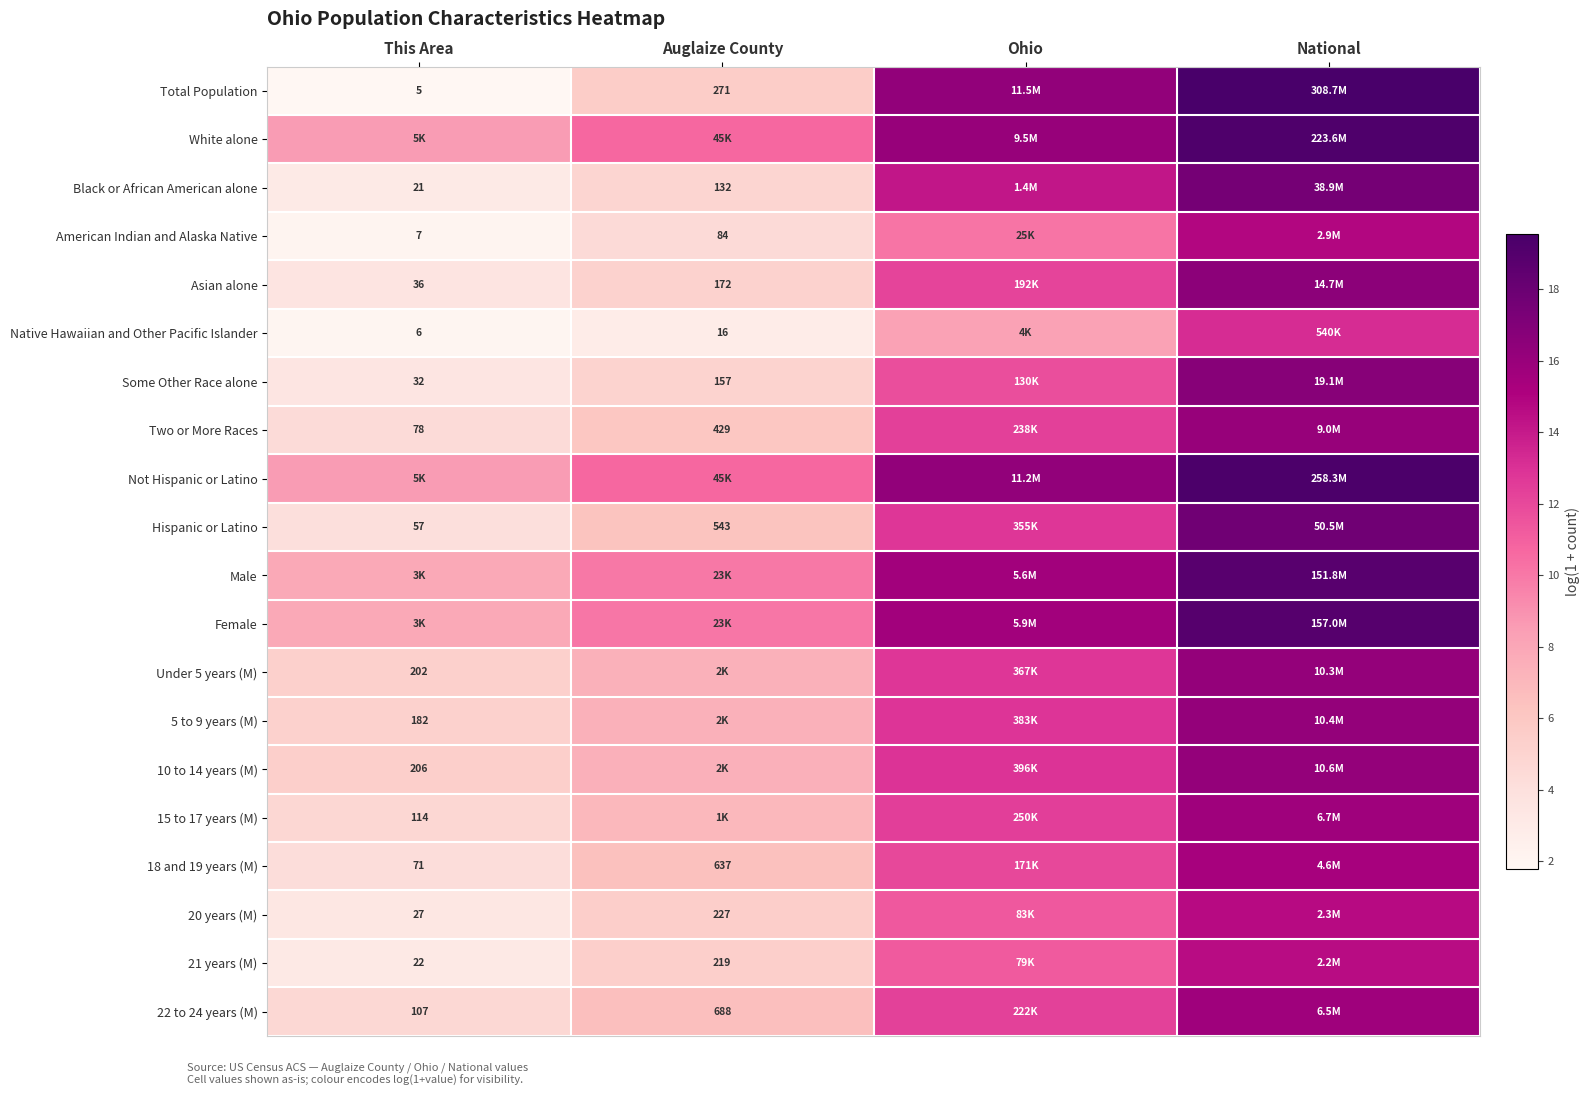

Rank the series by their maximum value, from highest to lowest.

Total Population, Not Hispanic or Latino, White alone, Female, Male, Hispanic or Latino, Black or African American alone, Some Other Race alone, Asian alone, 10 to 14 years (M), 5 to 9 years (M), Under 5 years (M), Two or More Races, 15 to 17 years (M), 22 to 24 years (M), 18 and 19 years (M), American Indian and Alaska Native, 20 years (M), 21 years (M), Native Hawaiian and Other Pacific Islander